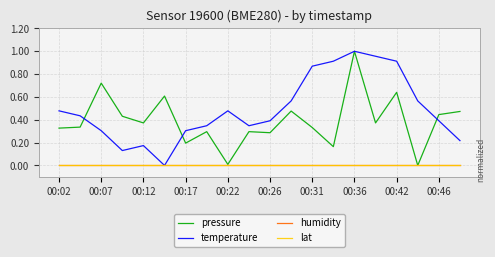

At which category does pressure reach its first local peak?

00:07